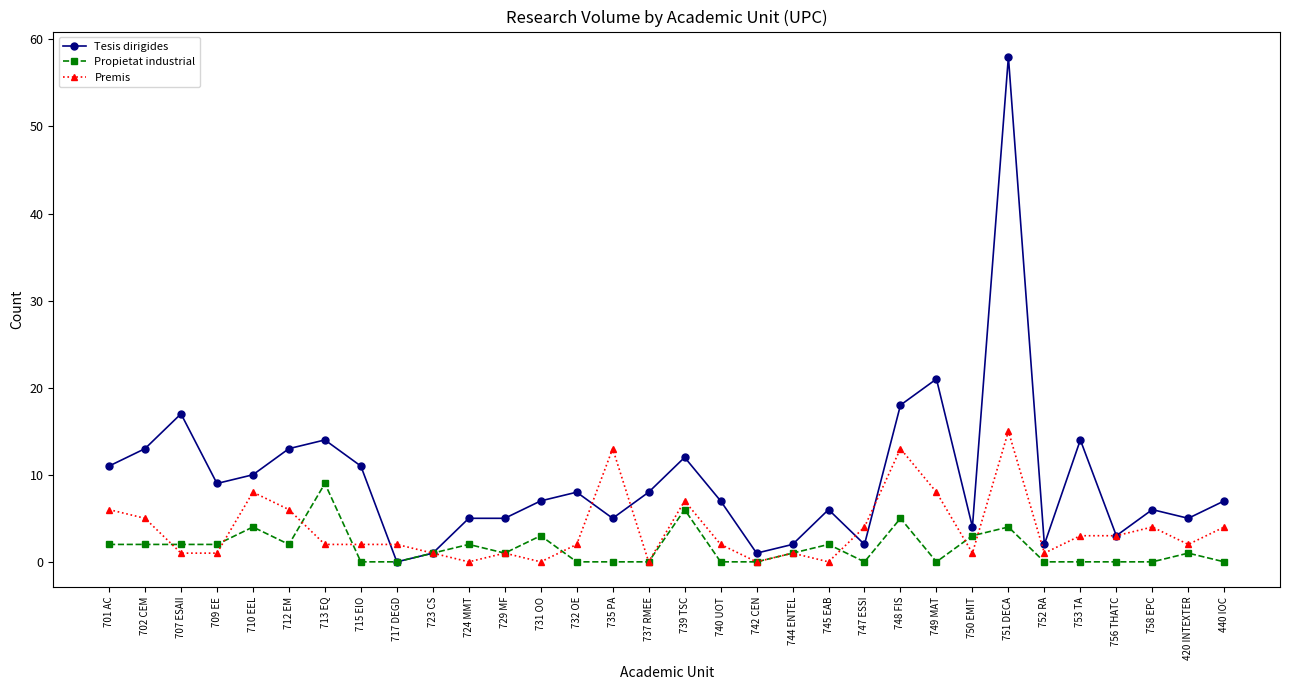

What position from the left is 745 EAB?

21